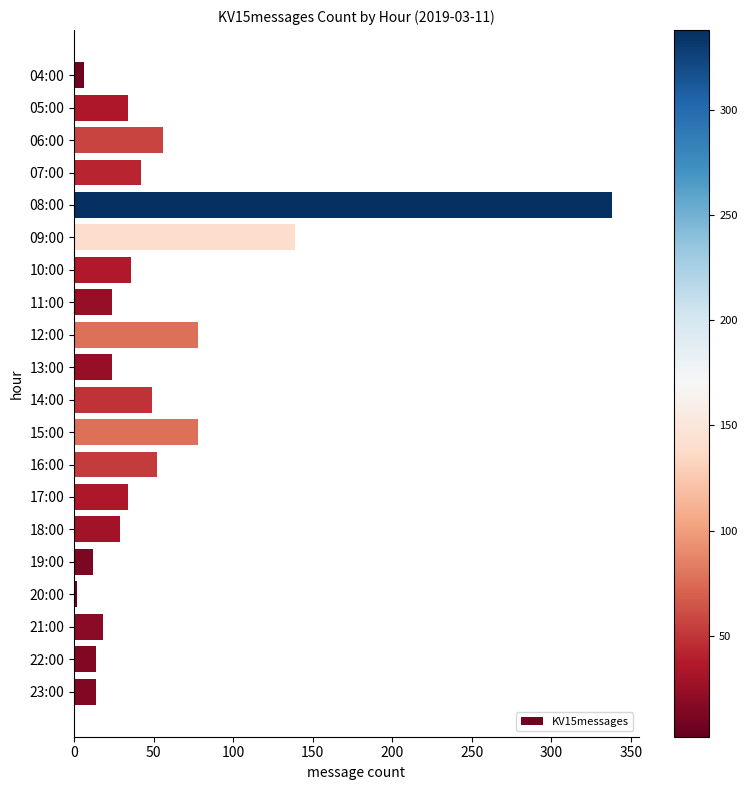

What is the minimum value shown in the chart?

2